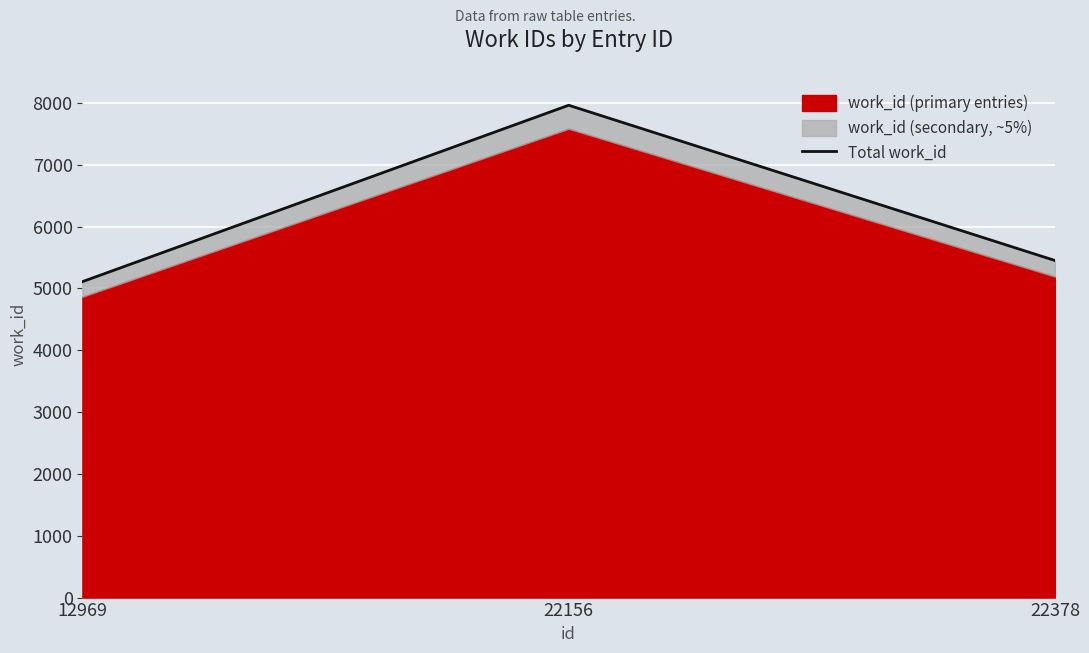

Reading left to right, what are all the values shown in this chart?

12969=5109.3	22156=7962.1	22378=5451.6